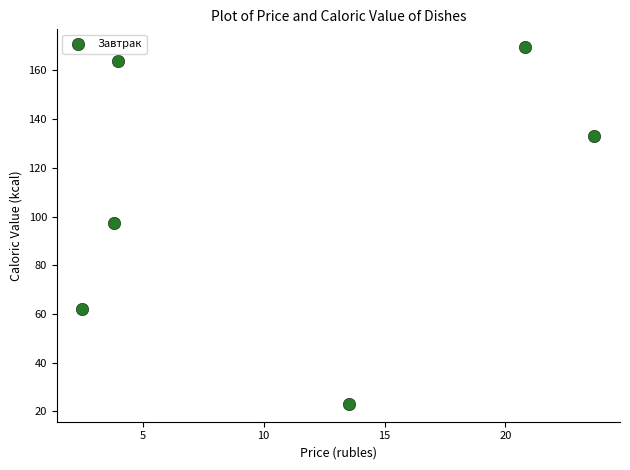

What is the average Y value?

108.2